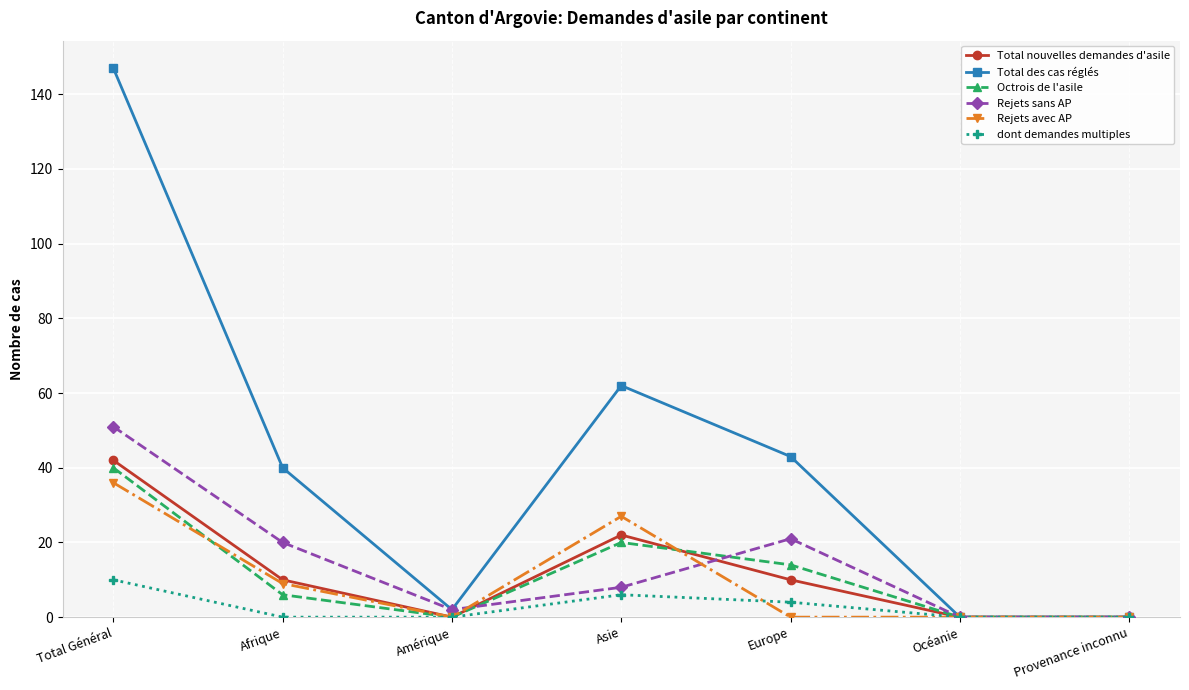

At which label does Octrois de l'asile first exceed 6?

Total Général